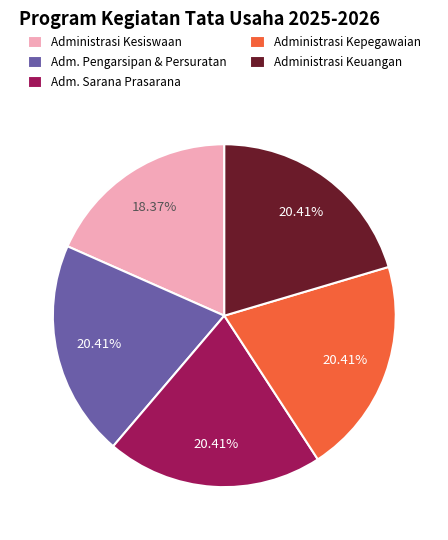

Does any single category account for the majority?

No